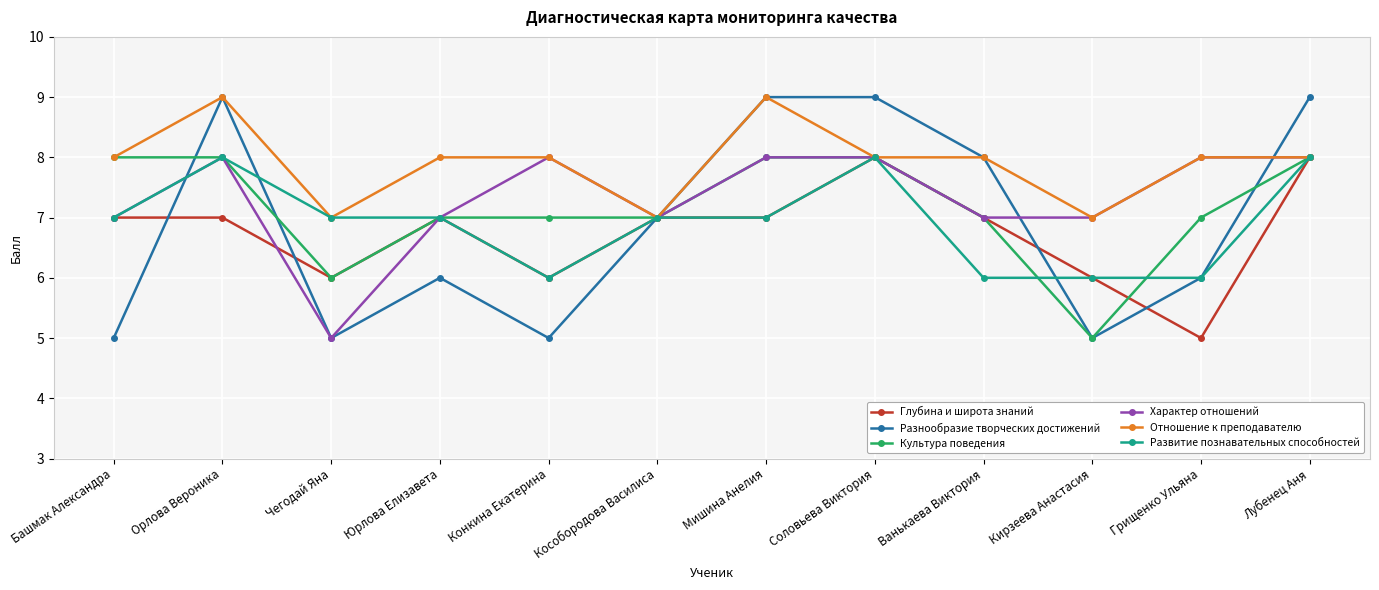

Where is the first local minimum for Глубина и широта знаний?

Чегодай Яна